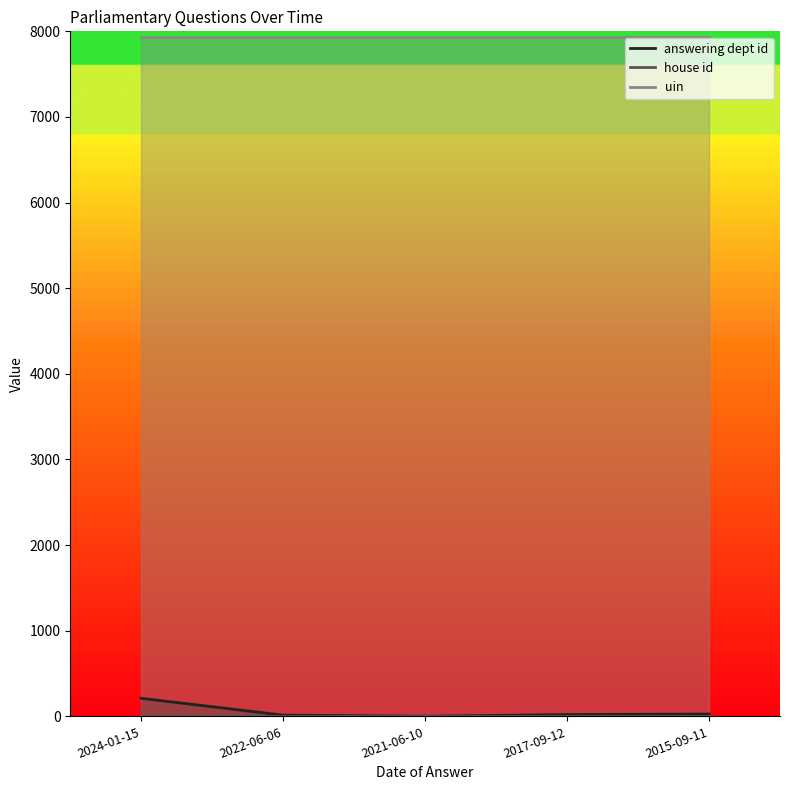

Reading right to left, what are all the values shown in this chart?

answering dept id: 2015-09-11=27	2017-09-12=21	2021-06-10=1	2022-06-06=14	2024-01-15=211
house id: 2015-09-11=1	2017-09-12=1	2021-06-10=1	2022-06-06=1	2024-01-15=1
uin: 2015-09-11=7938	2017-09-12=7938	2021-06-10=7938	2022-06-06=7938	2024-01-15=7938